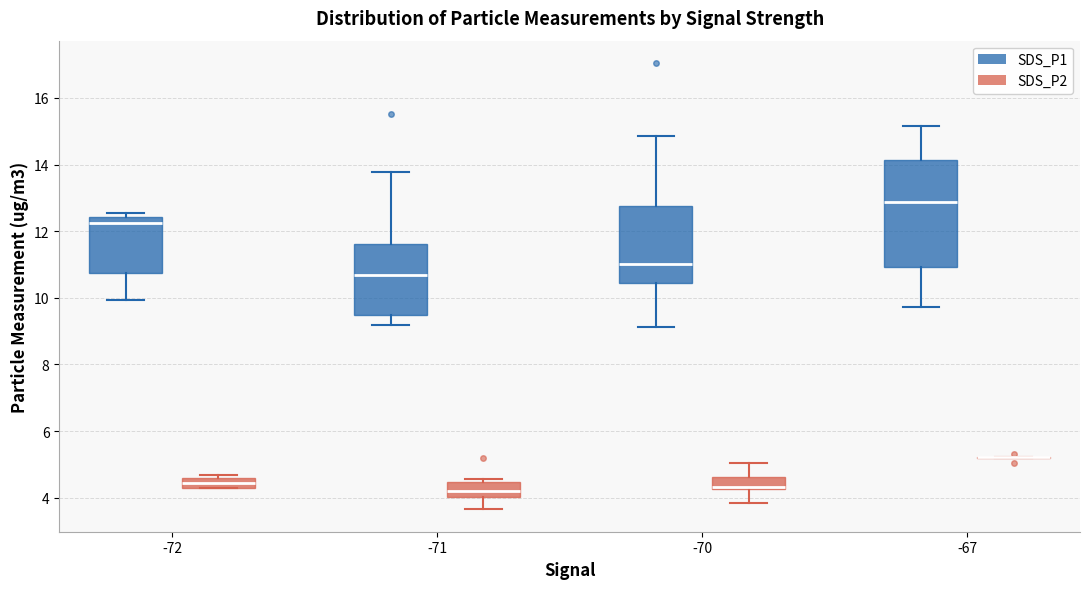

Where is the lower edge of the box for -67 (SDS_P1) on the y-axis? The values are not printed on the chart, so give them approximately, as read against the axis.

11.0